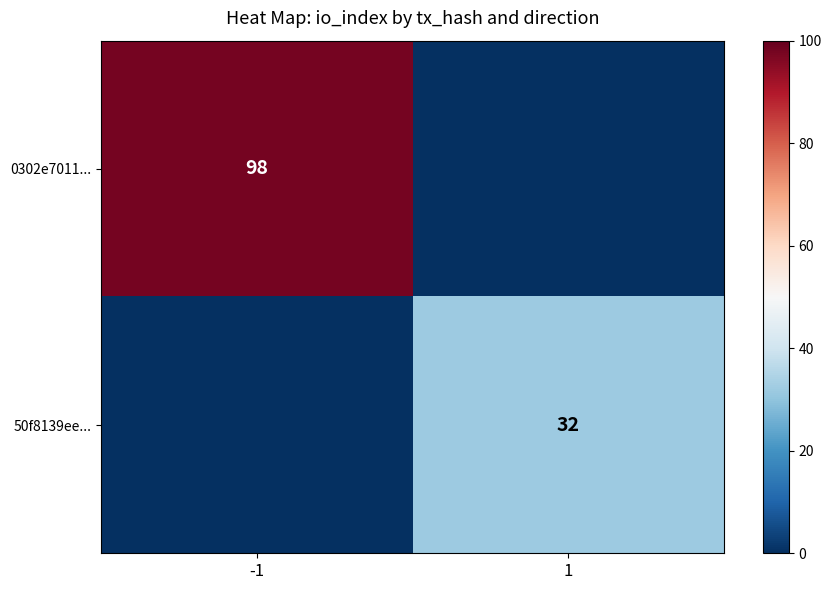

Is it true that 0302e7011... equals 23 at -1?

False